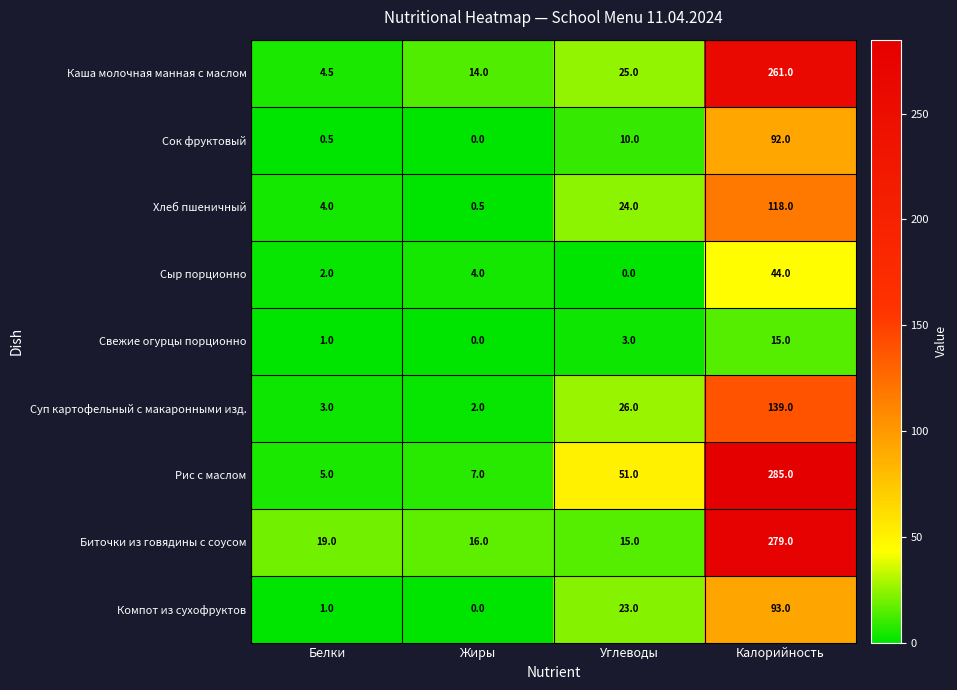

Between Белки and Углеводы, which series saw the biggest shift?

Рис с маслом